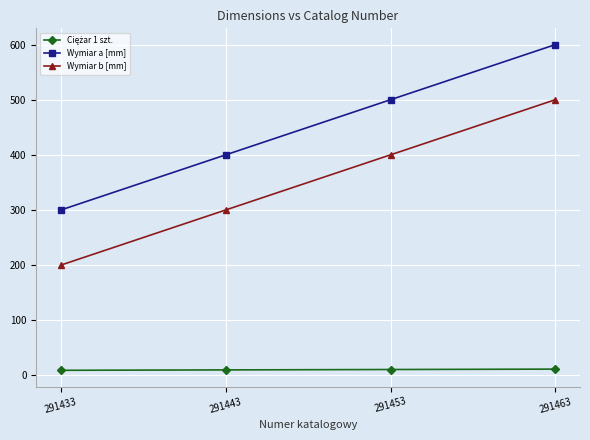

At which label is Wymiar a [mm] closest to 450?

291443